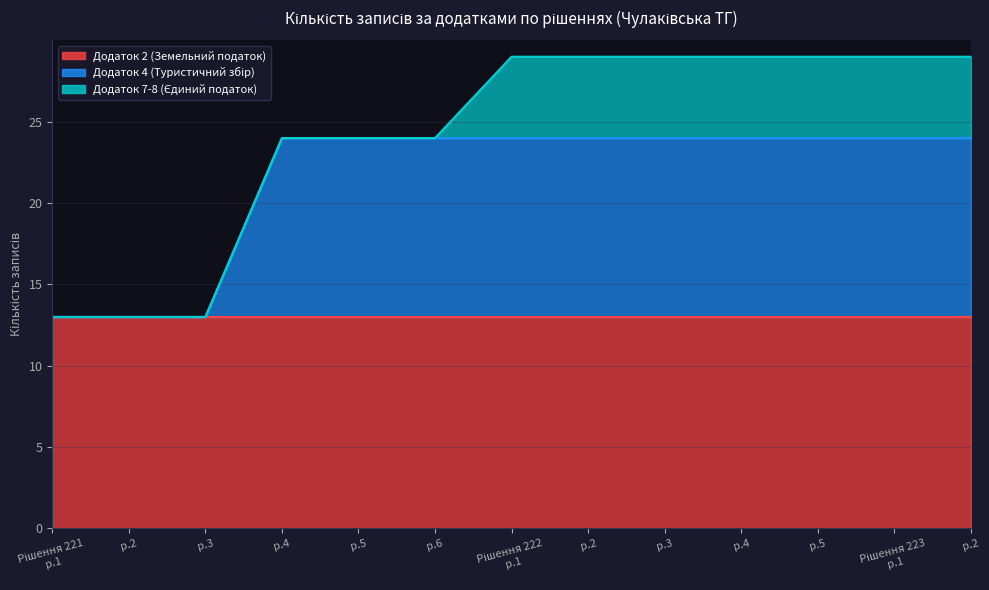

What is the minimum value for Додаток 2 (Земельний податок)?

13